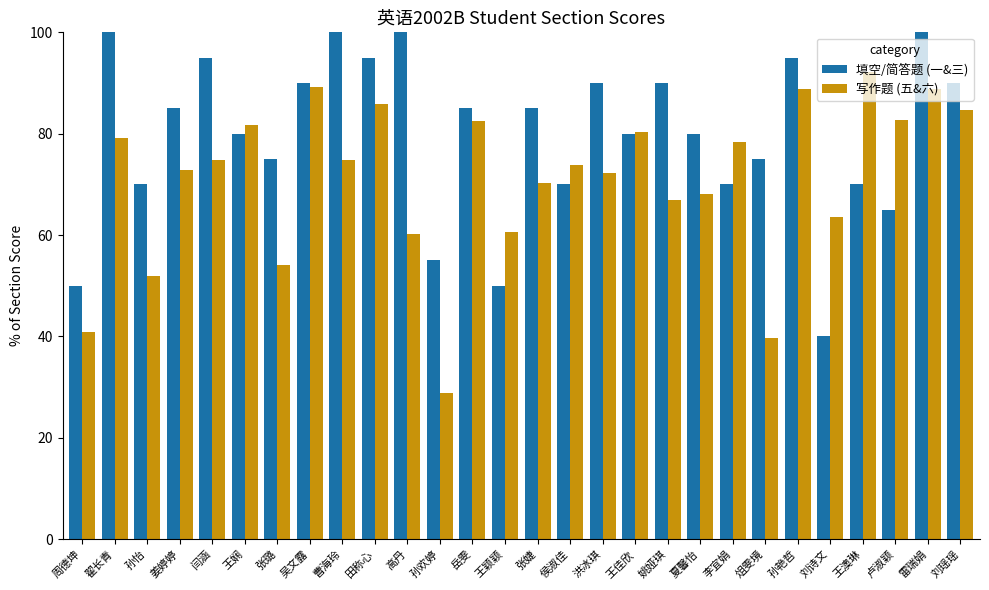

Rank the series at 王颖颖 from lowest to highest value.

填空/简答题 (一&三), 写作题 (五&六)